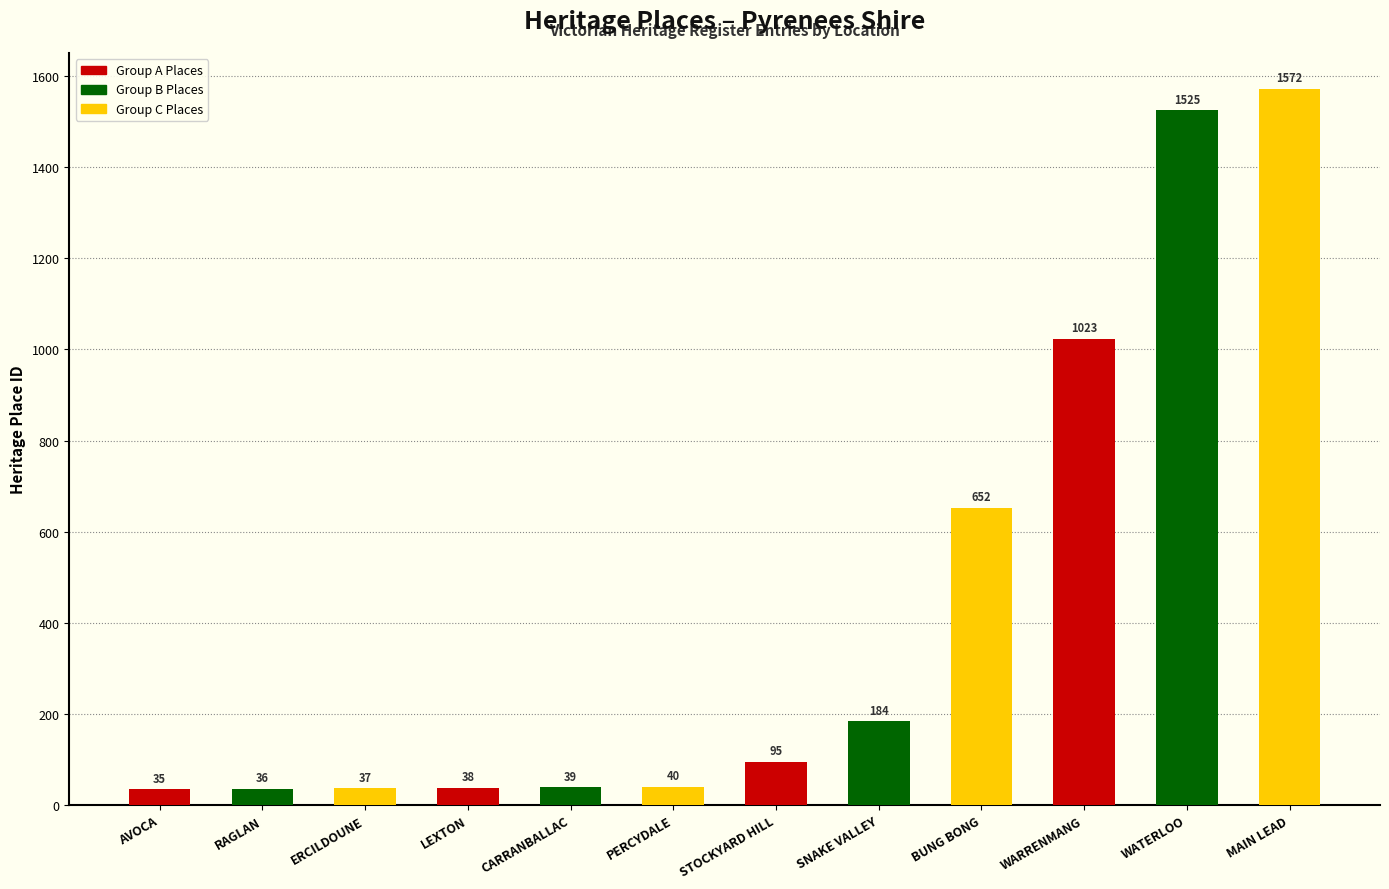

The value at STOCKYARD HILL is 28. True or false?

False